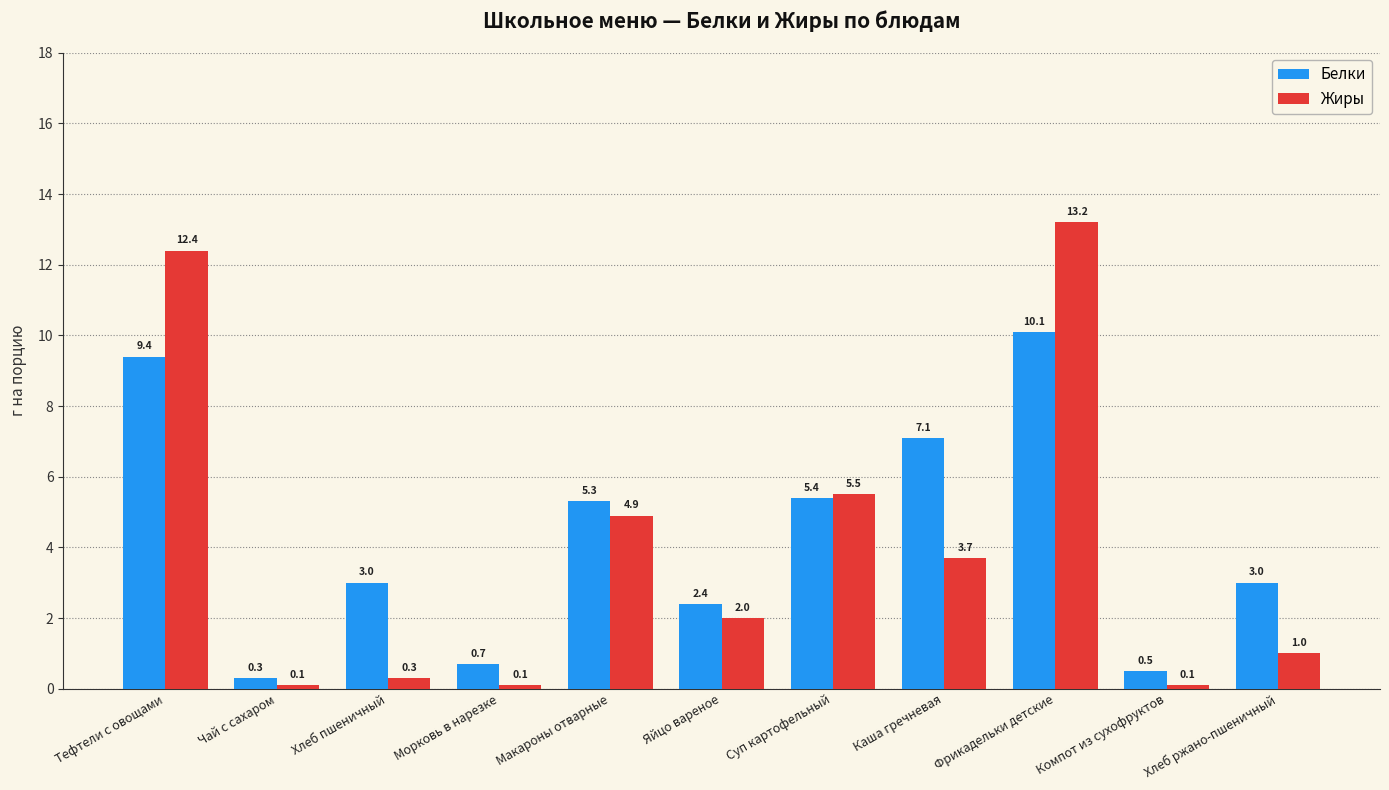

Which category has the lowest value in the Белки series?

Чай с сахаром